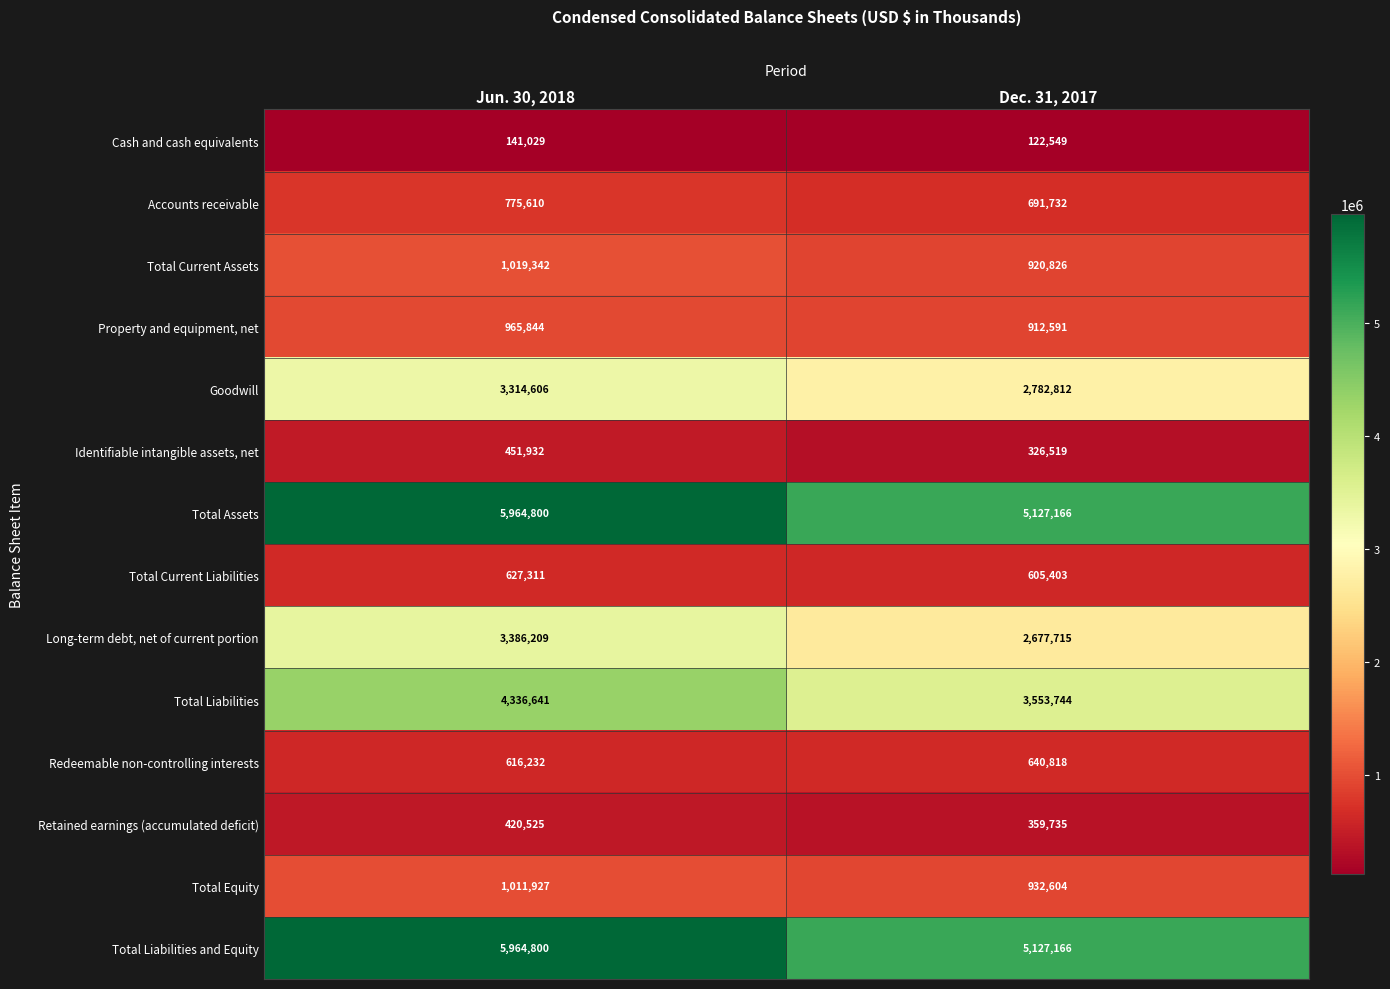

Where is Identifiable intangible assets, net nearest to the value 389225?

Dec. 31, 2017